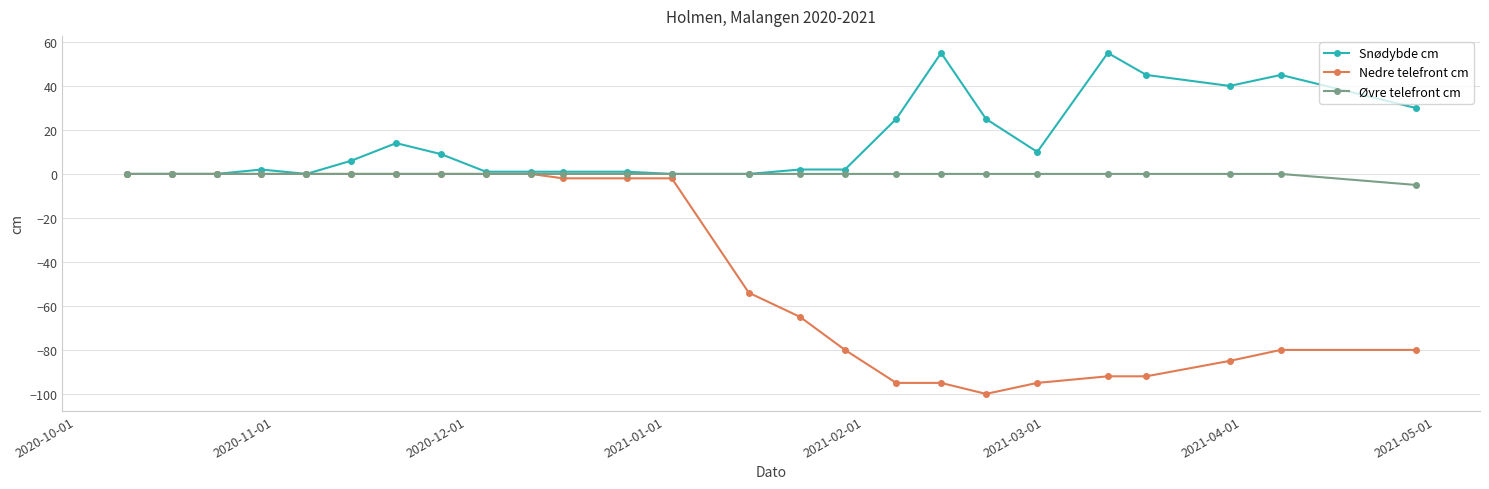

Which series has the largest range (max minus min)?

Nedre telefront cm